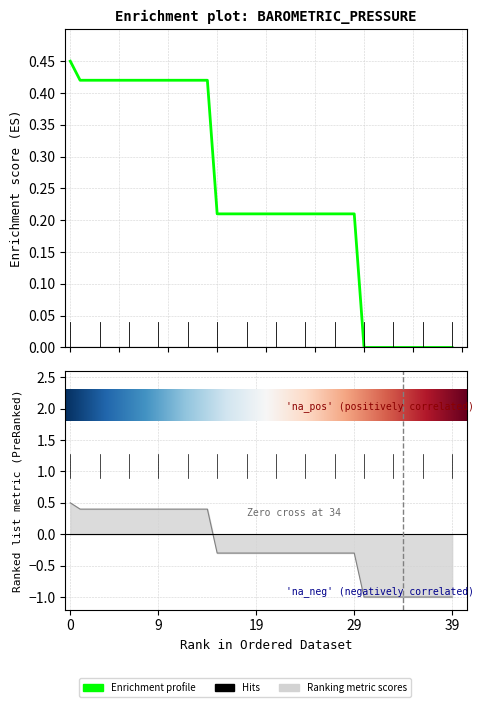

Count the number of values greater than 0.

30